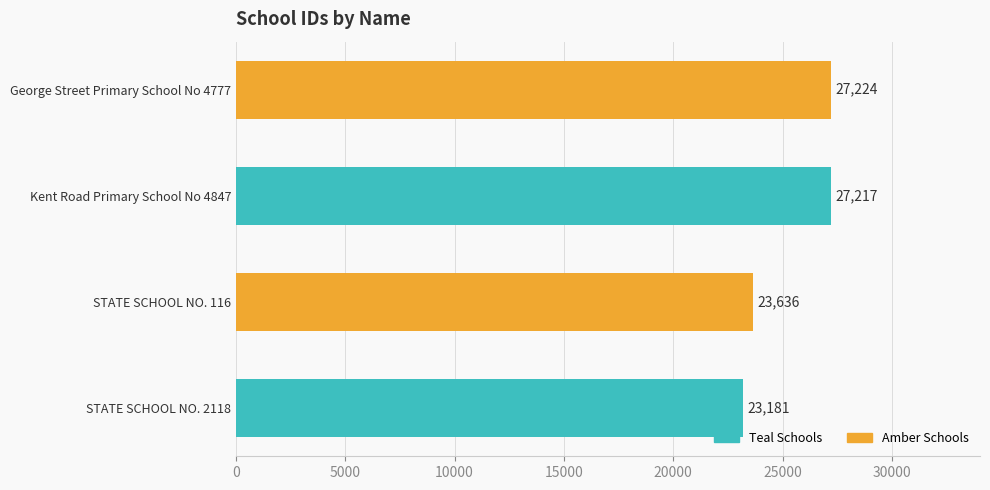

Is it true that the value at George Street Primary School No 4777 is 40794?

False